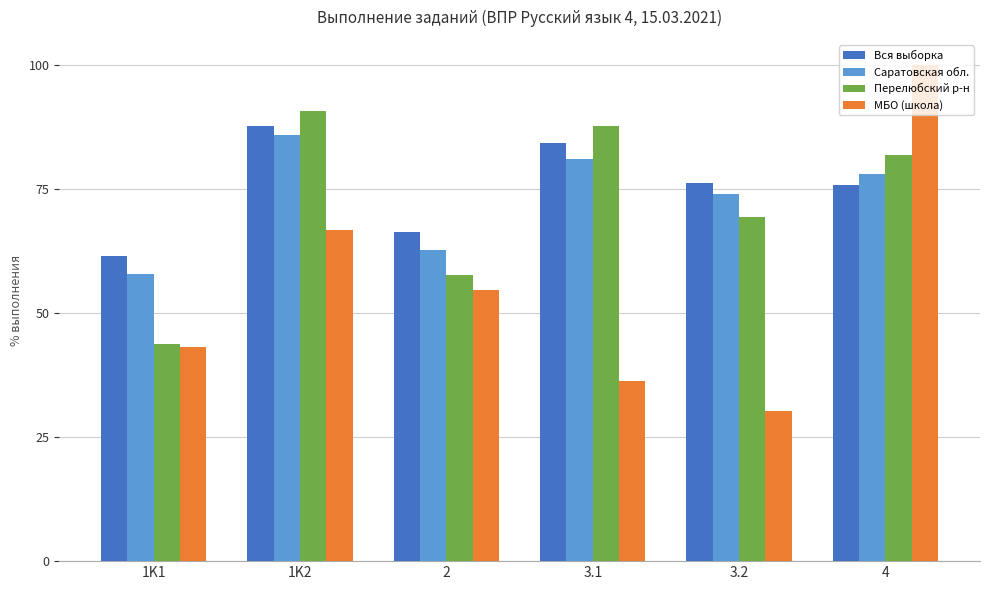

Which category has the highest value across all series?

4